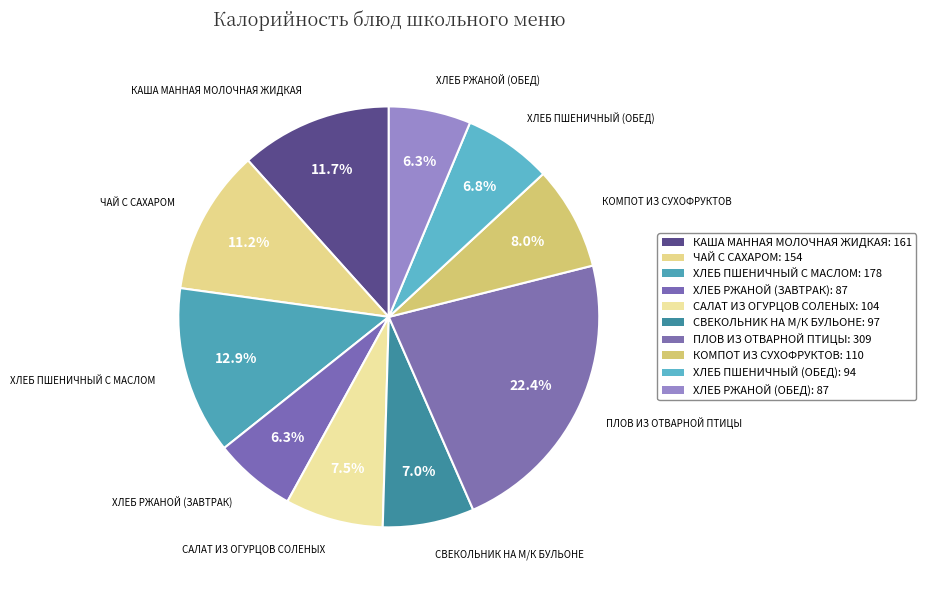

To the nearest percent, what is the average slice percentage?

10%